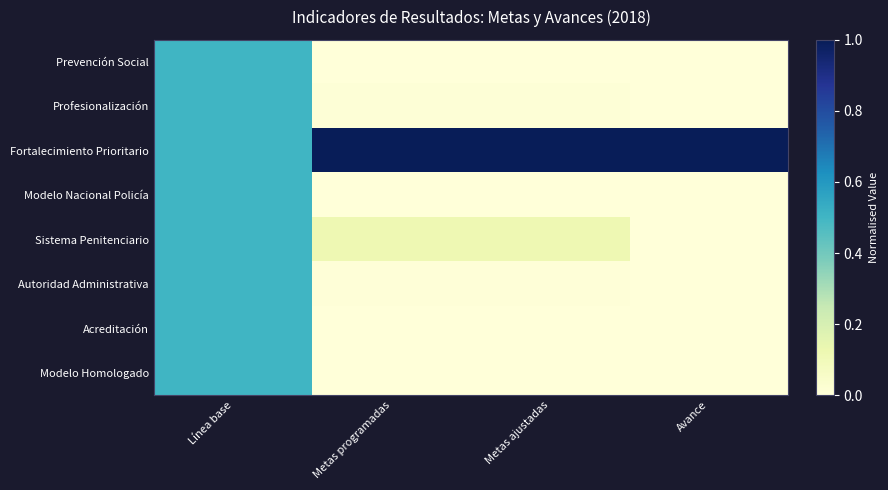

Count the number of categories in the chart.

4